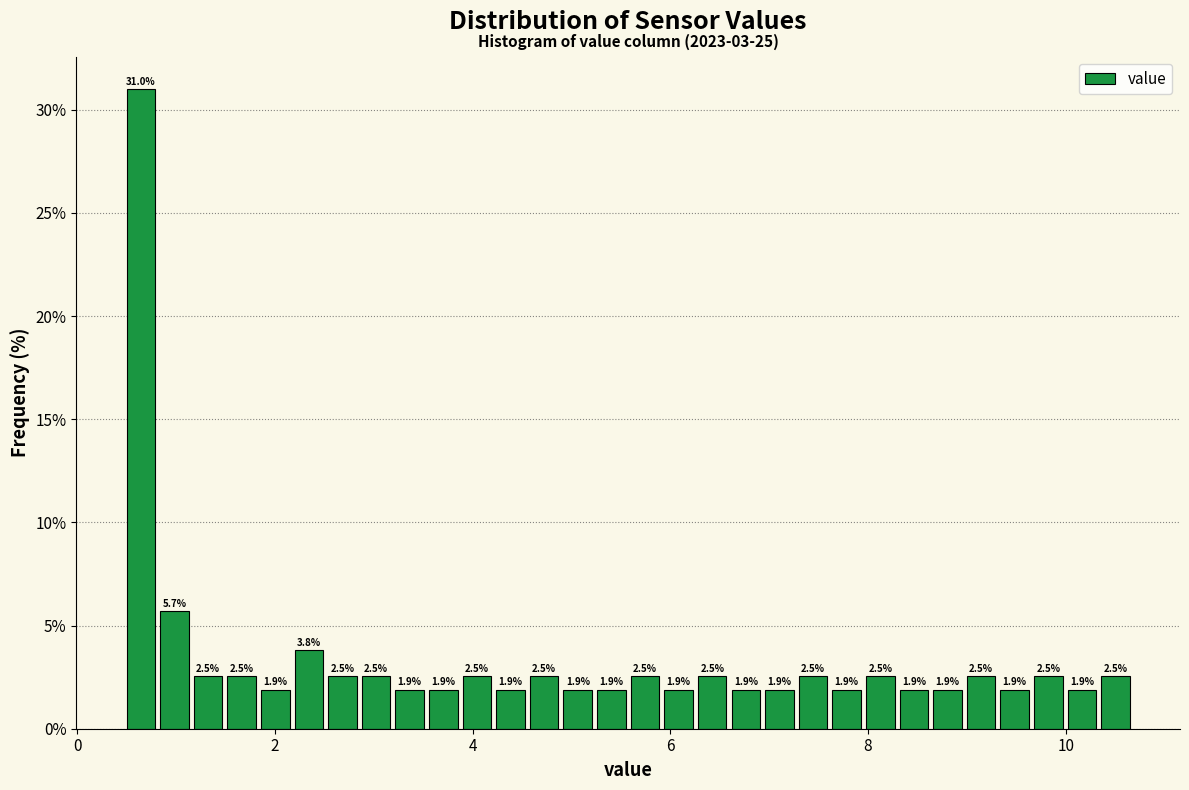

Read against the x-axis, roughly where is the centre of the tallest bar?

0.6